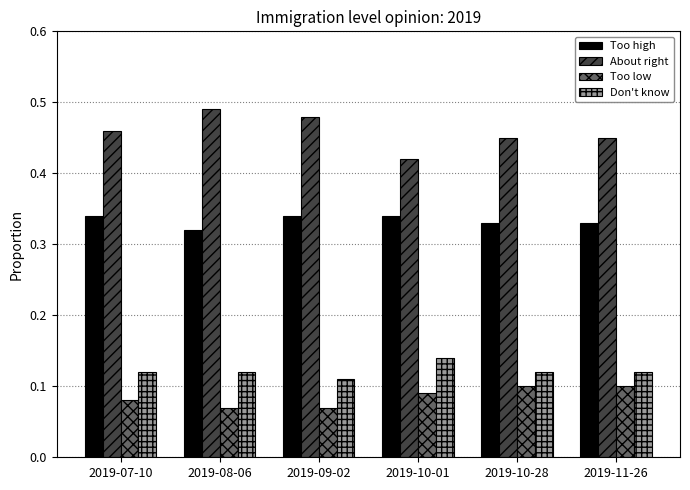

What is the total value across all series at 2019-10-01?

1.0